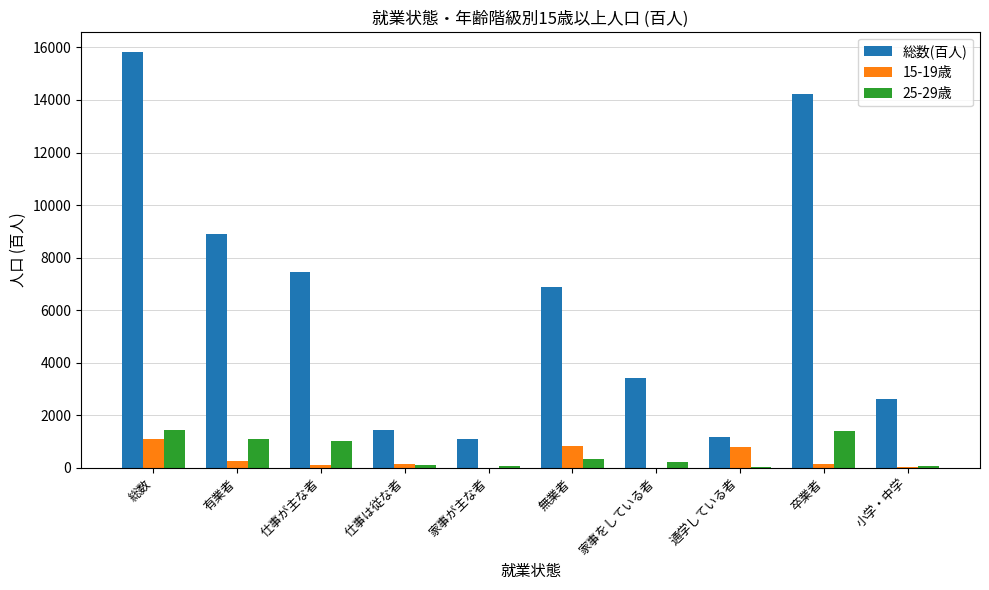

What is the total value across all series at 小学・中学?

2701